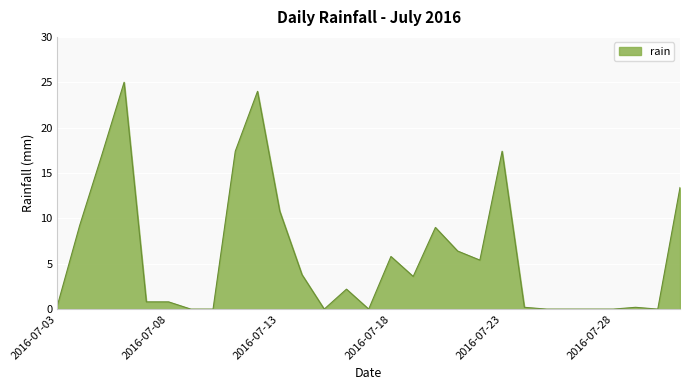

What is the difference between the maximum and minimum values?

25.0